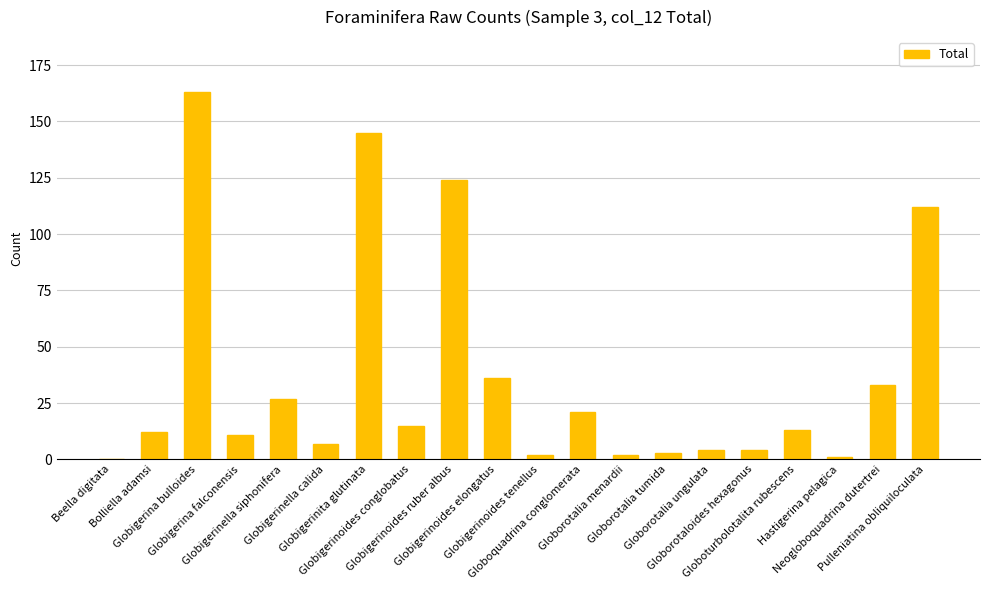

What is the sum of all values?

735